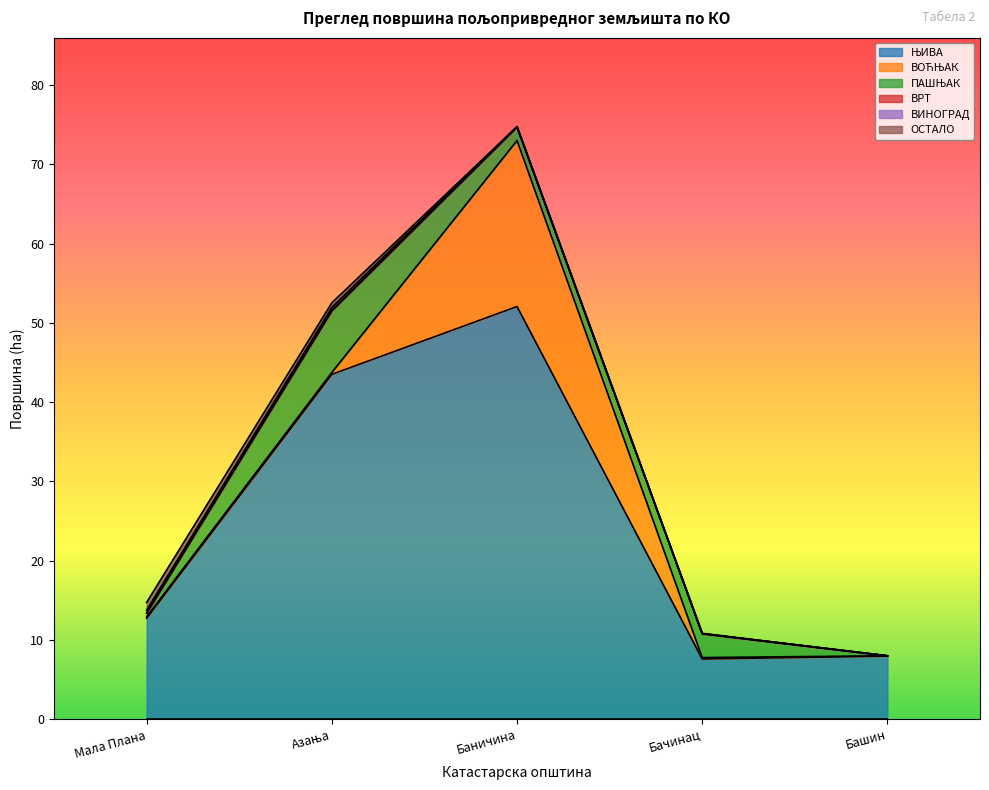

What is the value of the ОСТАЛО point at the 1st from the left?

1.0